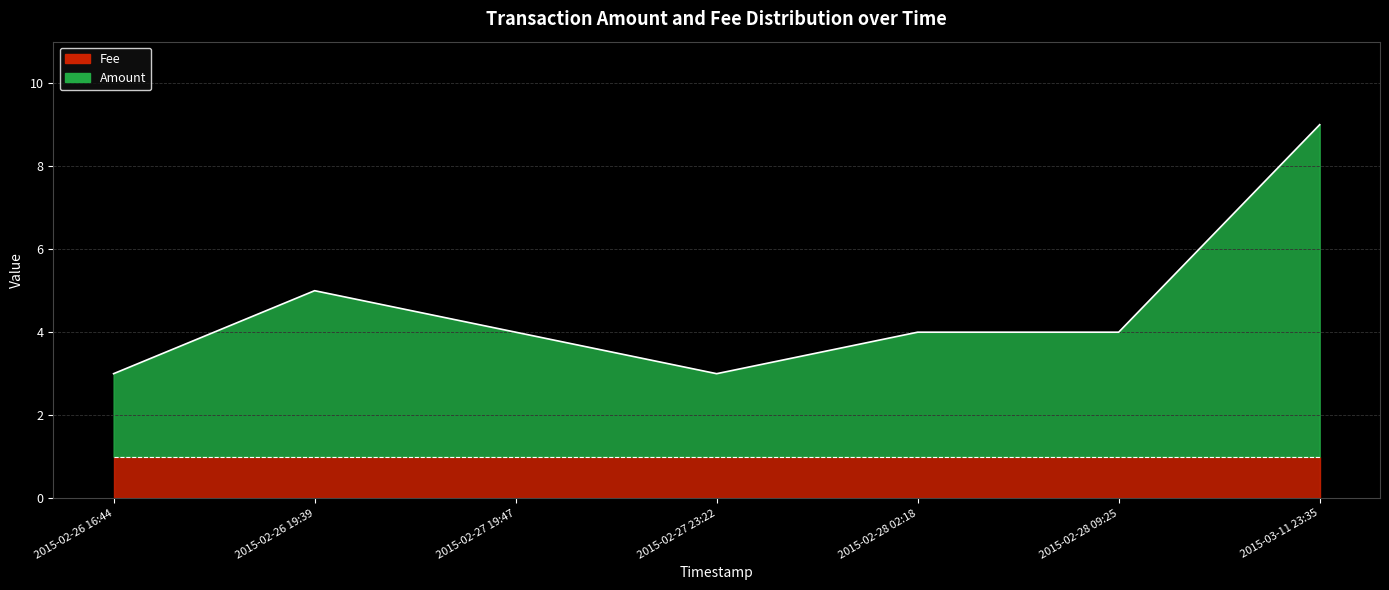

At which category does the data reach its first local valley?

2015-02-27 23:22